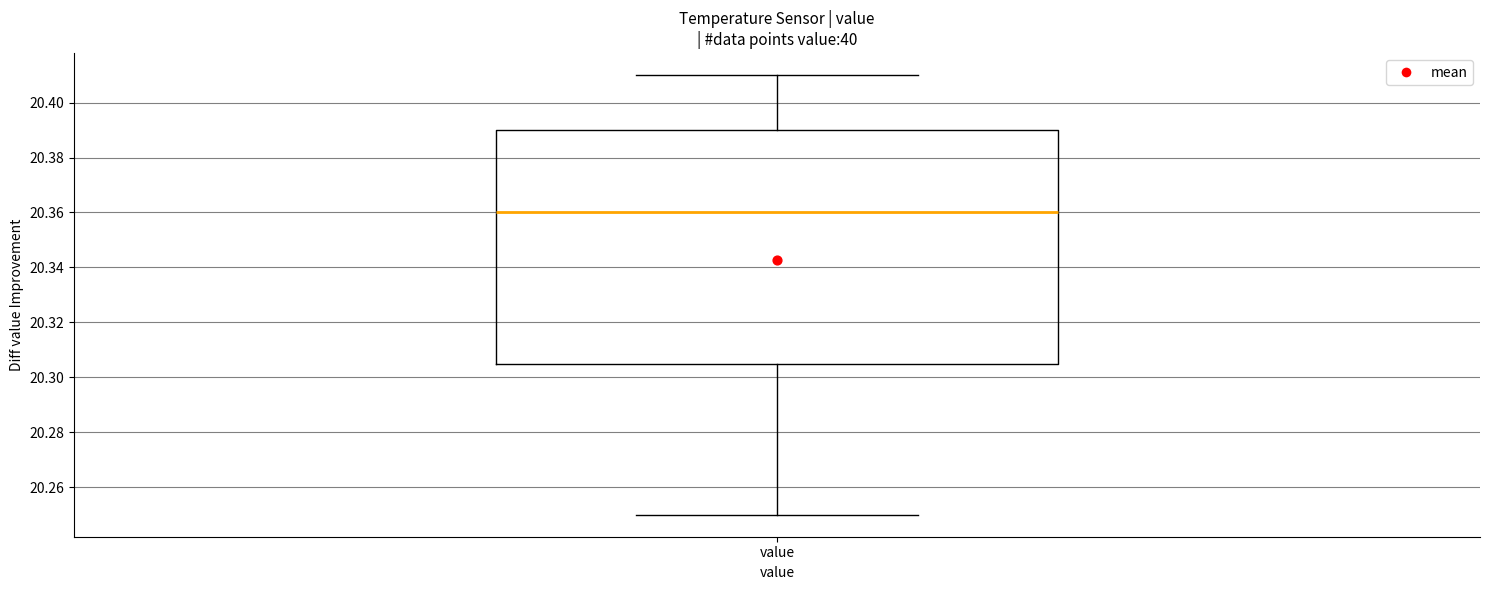

Read this box plot against the y-axis: the position of the median line, the range covered by the box, and the ends of both whiskers. The values are not printed on the chart, so give them approximately, as read against the axis.

median 20.360, box 20.306 to 20.390, whiskers 20.250 to 20.410